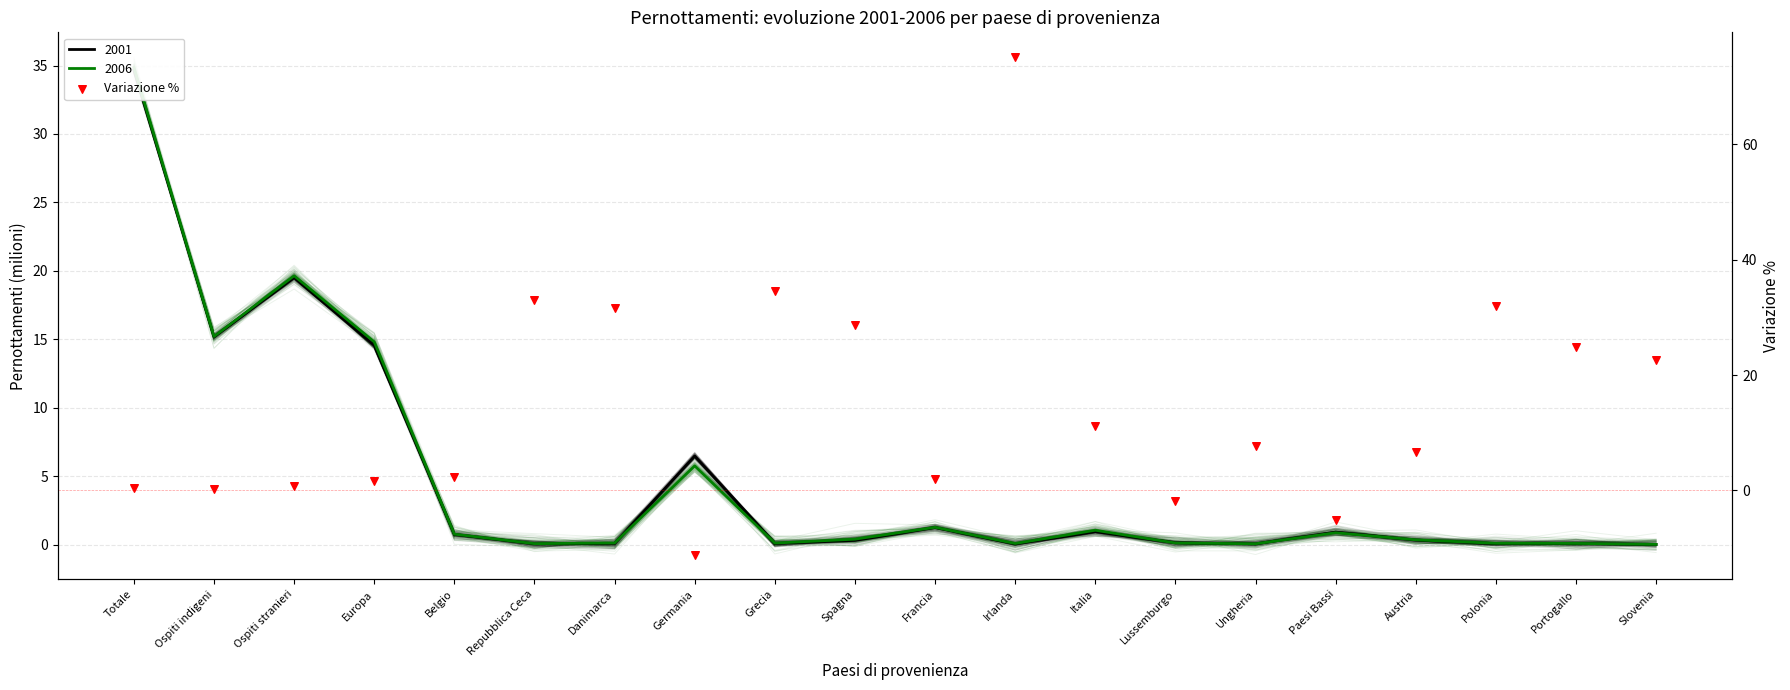

What is the change in value from Ospiti stranieri to Francia?

+1.2